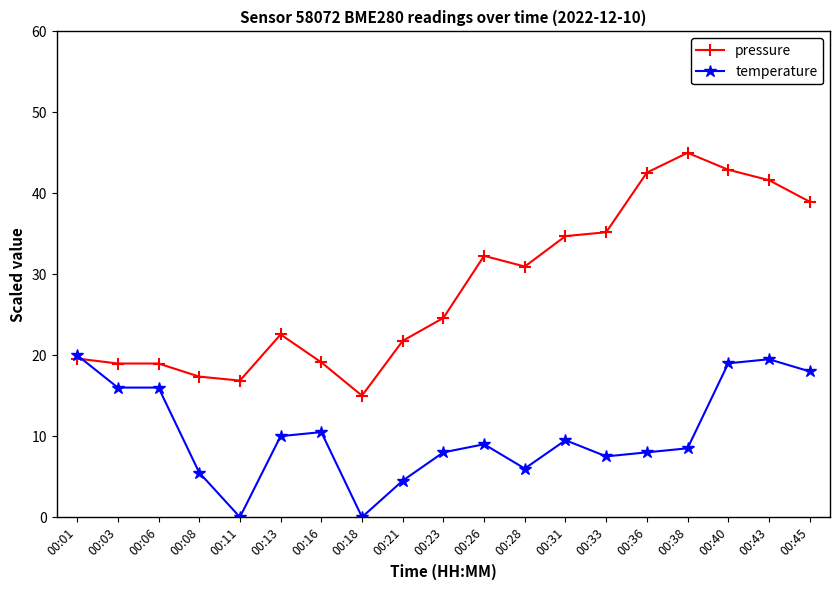

True or false: pressure has more than 2 points higher than both neighbors.

True